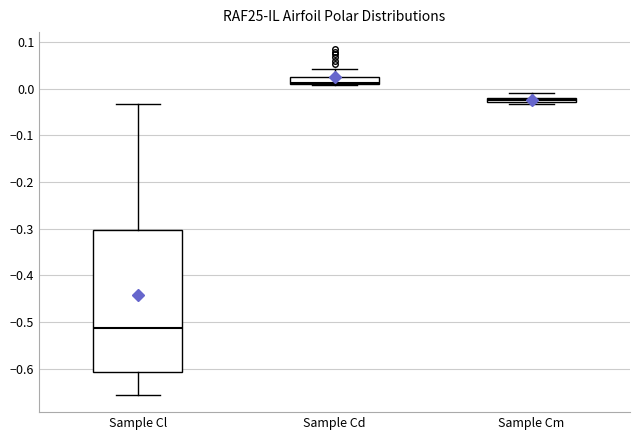

Which box has the highest median line?

Sample Cd